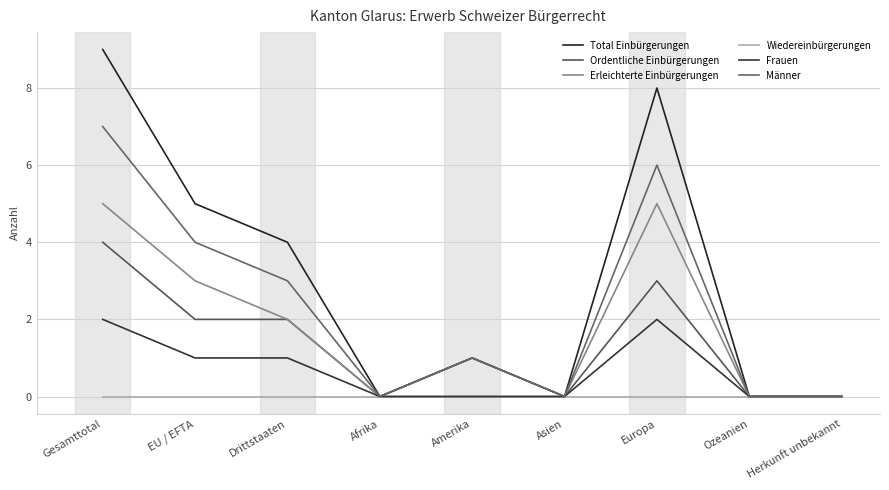

Read the Total Einbürgerungen value at EU / EFTA.

5